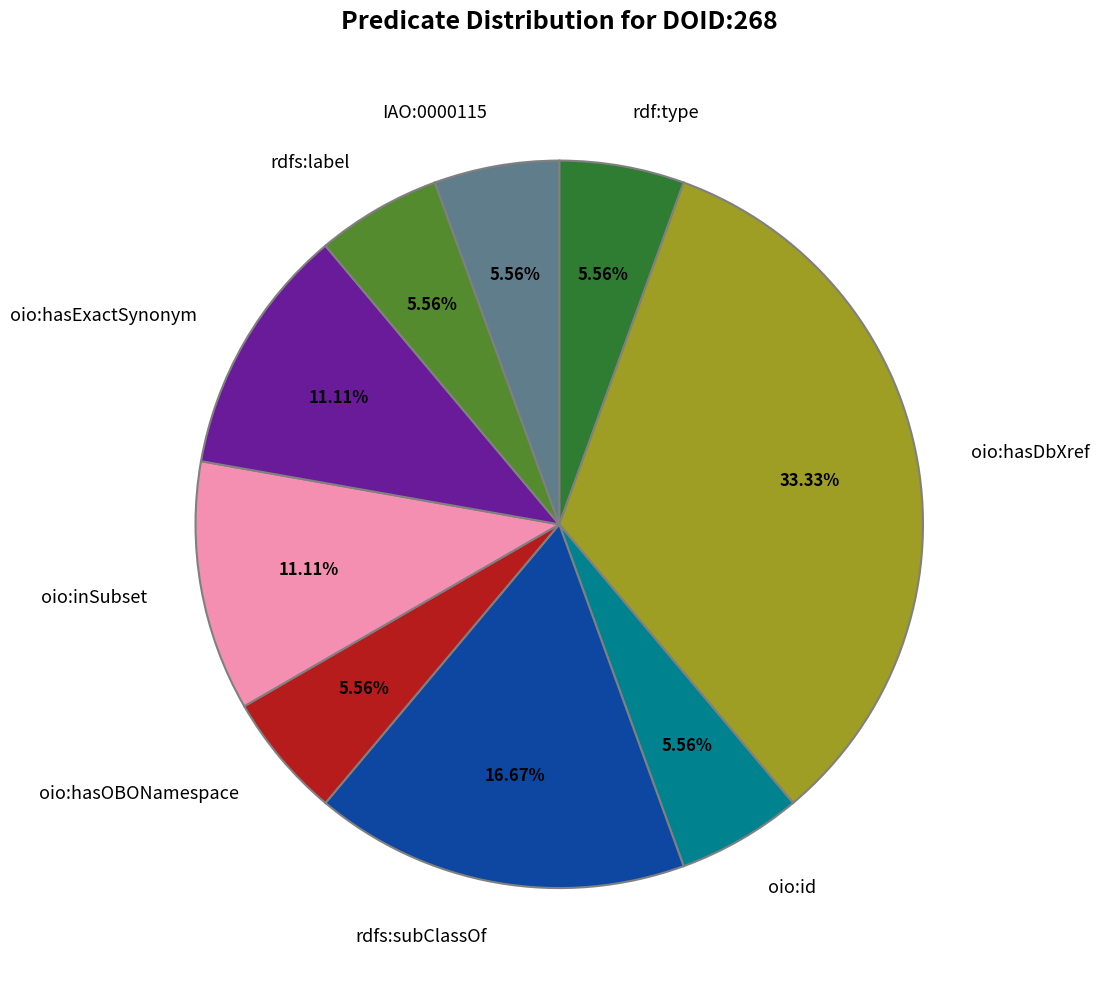

Which slice is the largest?

oio:hasDbXref